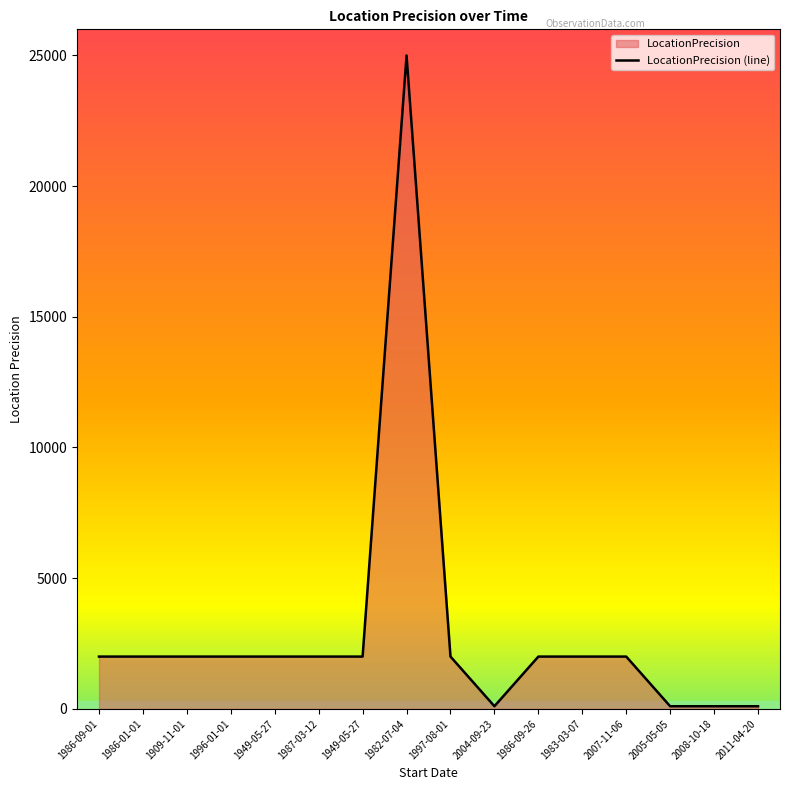

What is the difference between the maximum and minimum values?

24900